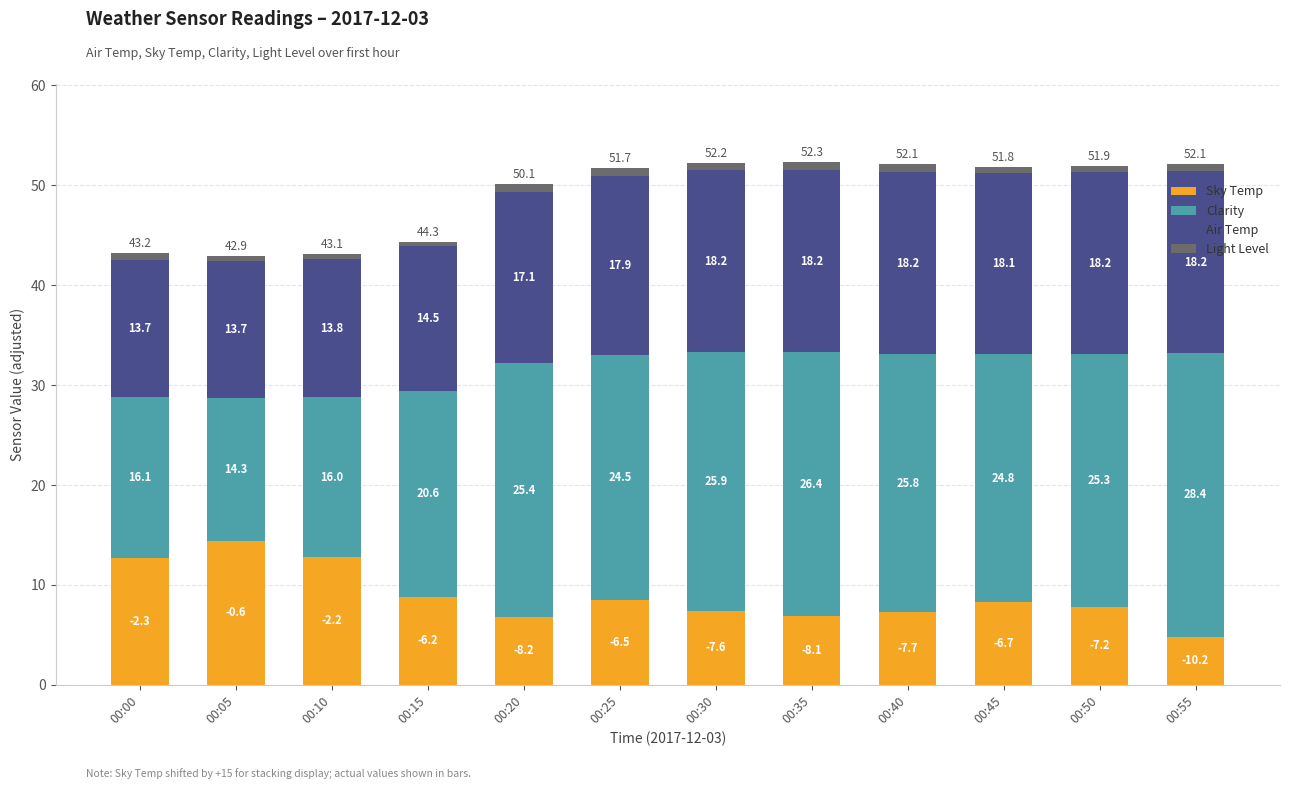

Is it true that Sky Temp equals 8.3 at 00:45?

True